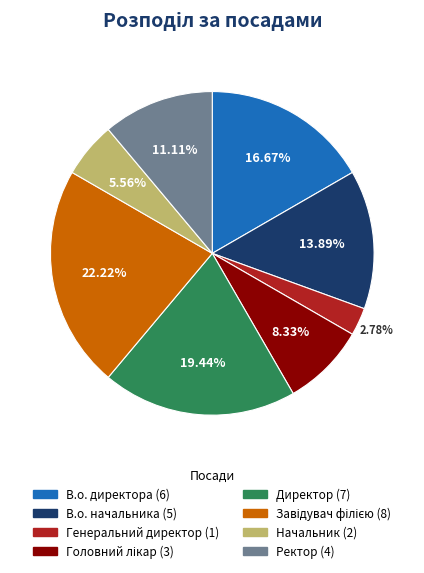

How many segments does this pie chart have?

8